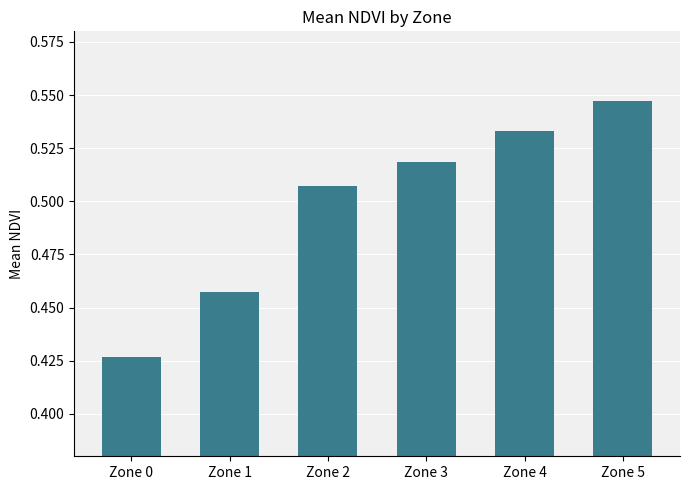

At which category does the chart reach its minimum across all series?

Zone 0